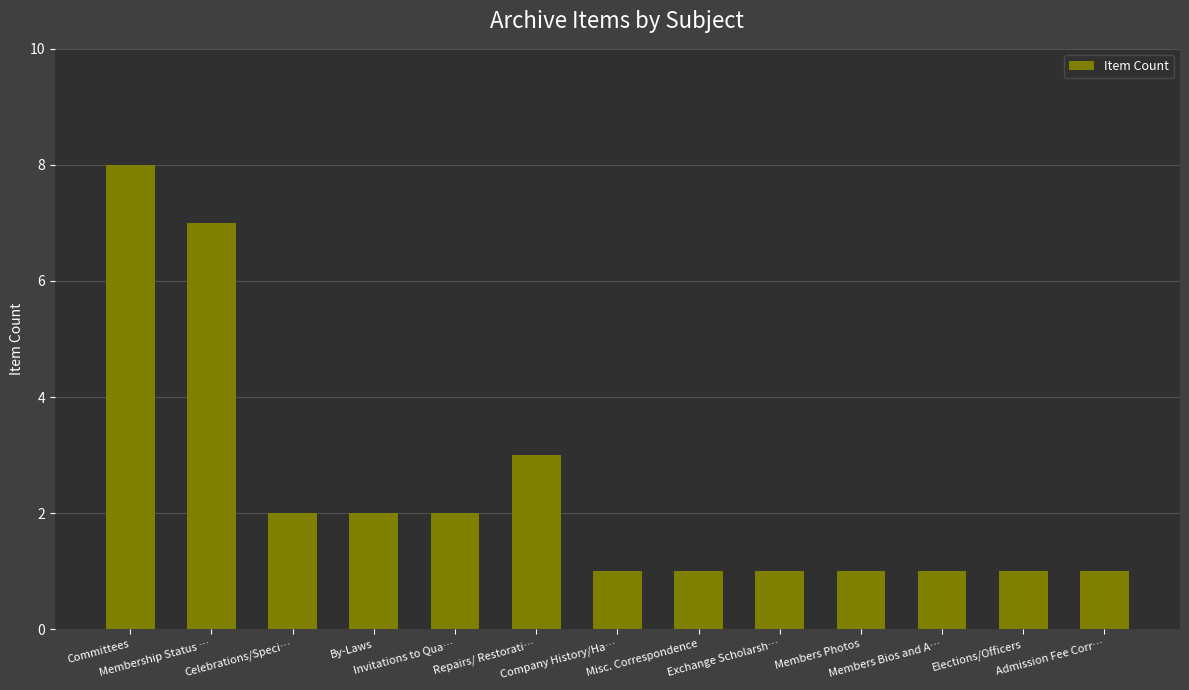

How many distinct data groups are displayed?

1